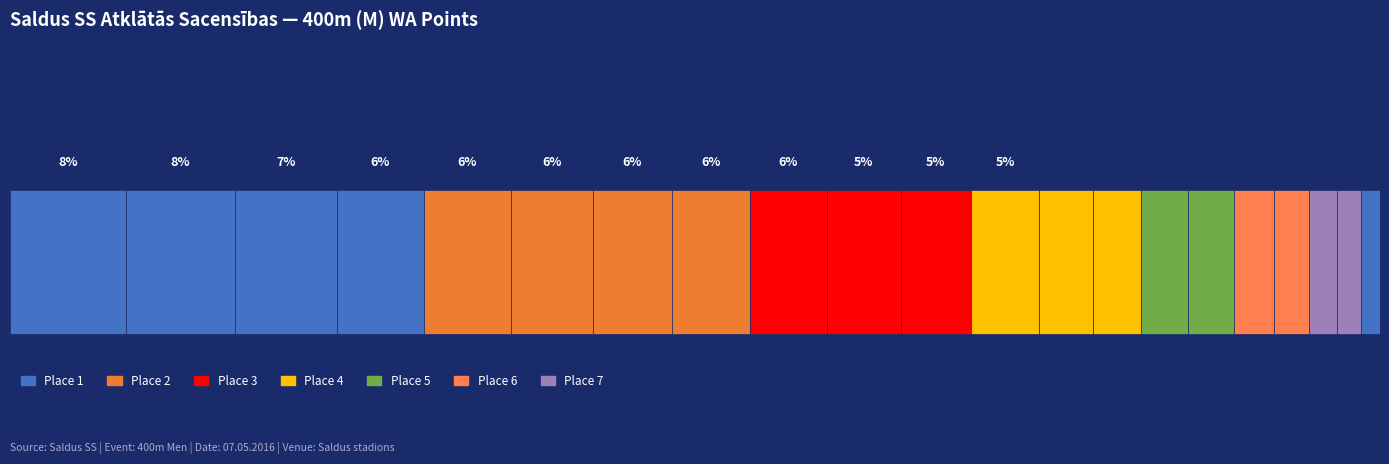

What is the sum of the values at Šmits and Lasmanis?

623